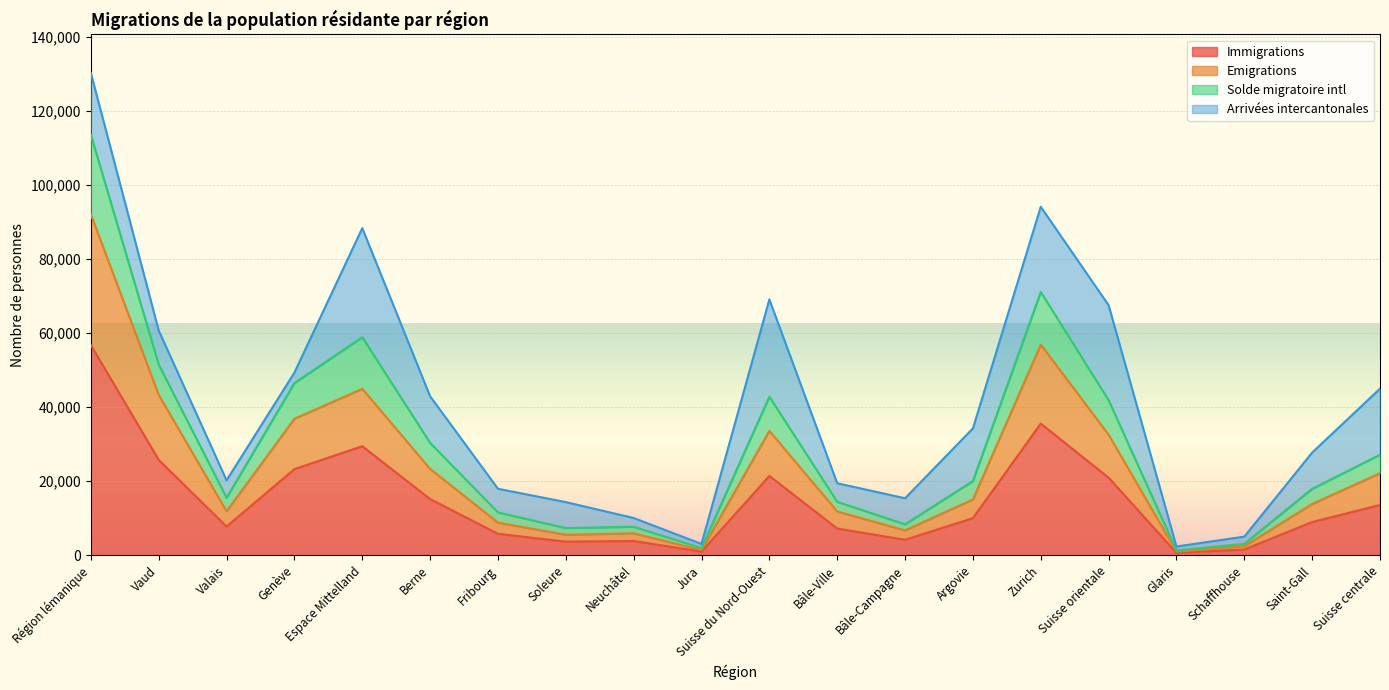

Does the chart display data point markers on the line(s)?

No